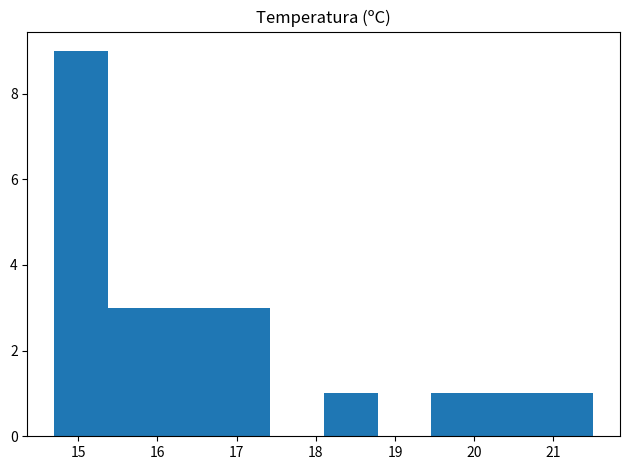

Reading left to right, transcribe this chart: for each bar, give the range it covers on the x-axis and its height. Neither the bar edges nor the heights are printed on the chart, so give them approximately, as read against the axes.

14.70 to 15.38: 9
15.38 to 16.06: 3
16.06 to 16.74: 3
16.74 to 17.42: 3
17.42 to 18.10: 0
18.10 to 18.78: 1
18.78 to 19.46: 0
19.46 to 20.14: 1
20.14 to 20.82: 1
20.82 to 21.50: 1